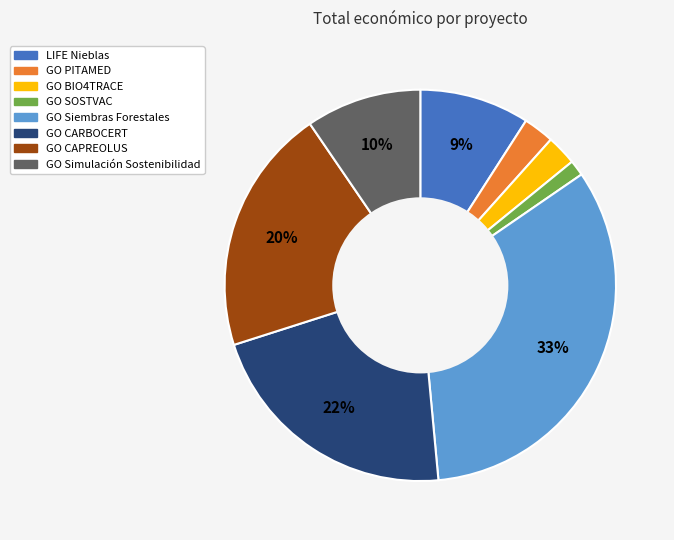

To the nearest percent, what is the average slice percentage?

12%